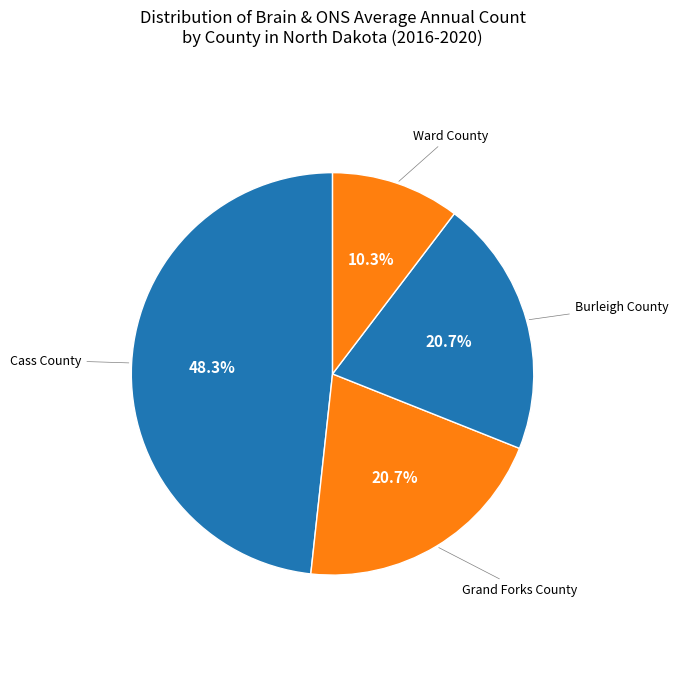

Is it true that Grand Forks County is 21% of the pie?

True